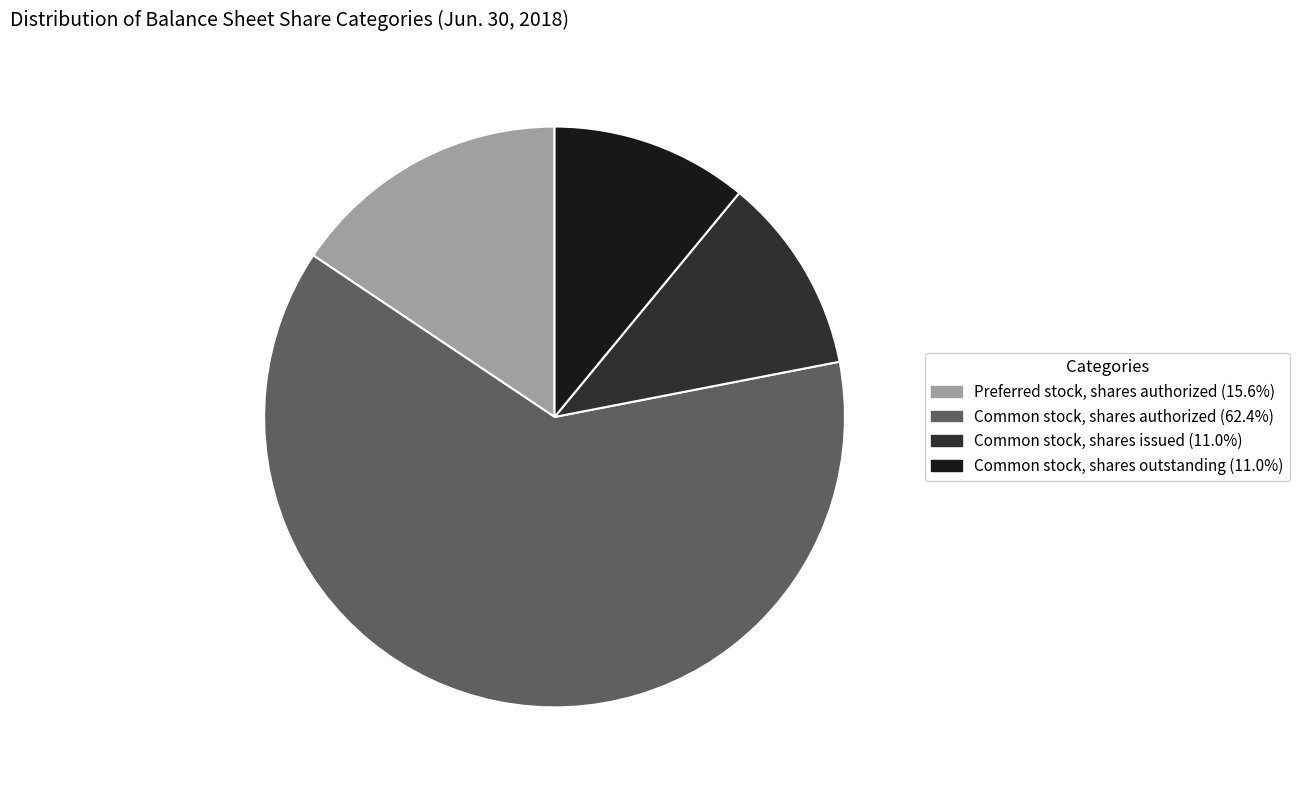

What is the ratio of the value at Common stock, shares issued (11.0%) to the value at Common stock, shares outstanding (11.0%)?

1.0